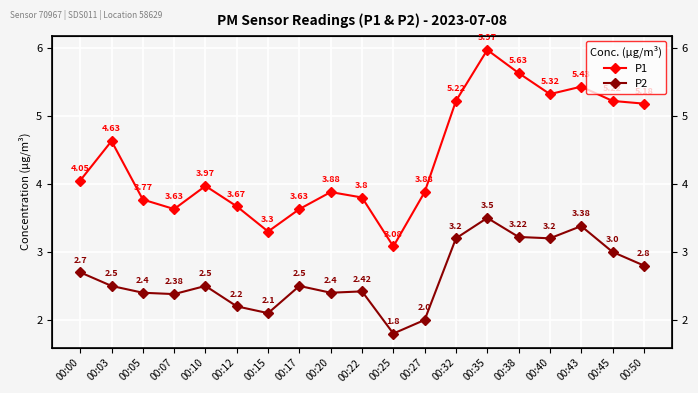

Reading left to right, what are all the values shown in this chart?

P1: 00:00=4.0	00:03=4.6	00:05=3.8	00:07=3.6	00:10=4.0	00:12=3.7	00:15=3.3	00:17=3.6	00:20=3.9	00:22=3.8	00:25=3.1	00:27=3.9	00:32=5.2	00:35=6.0	00:38=5.6	00:40=5.3	00:43=5.4	00:45=5.2	00:50=5.2
P2: 00:00=2.7	00:03=2.5	00:05=2.4	00:07=2.4	00:10=2.5	00:12=2.2	00:15=2.1	00:17=2.5	00:20=2.4	00:22=2.4	00:25=1.8	00:27=2.0	00:32=3.2	00:35=3.5	00:38=3.2	00:40=3.2	00:43=3.4	00:45=3.0	00:50=2.8